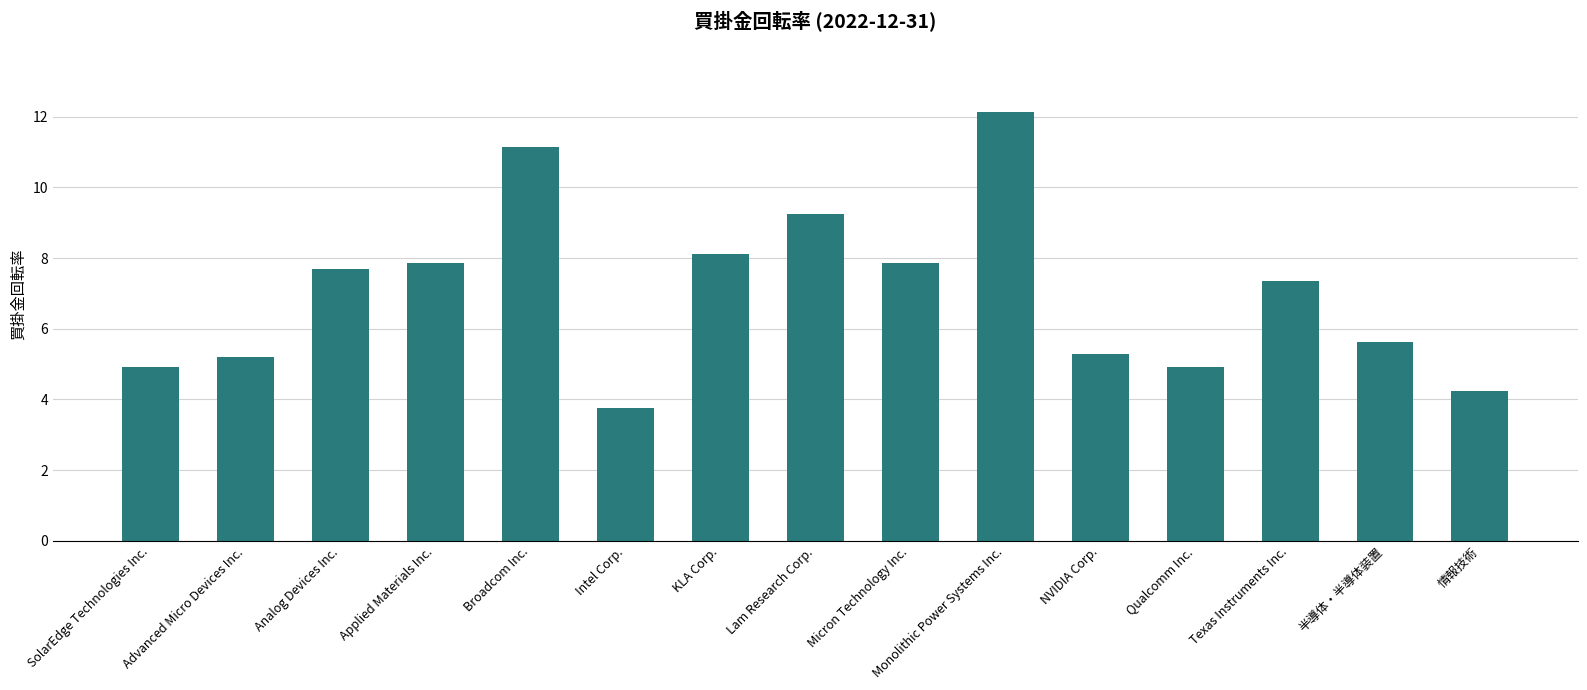

What is the maximum value shown in the chart?

12.1